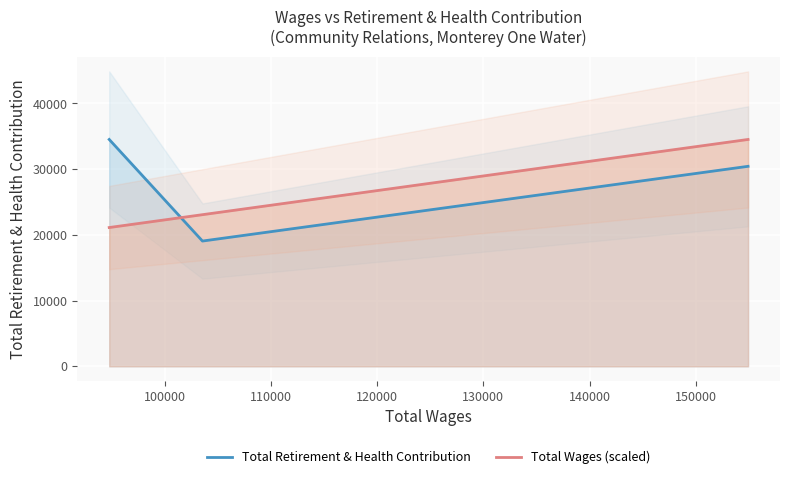

What is the minimum value for Total Retirement & Health Contribution?

19062.0